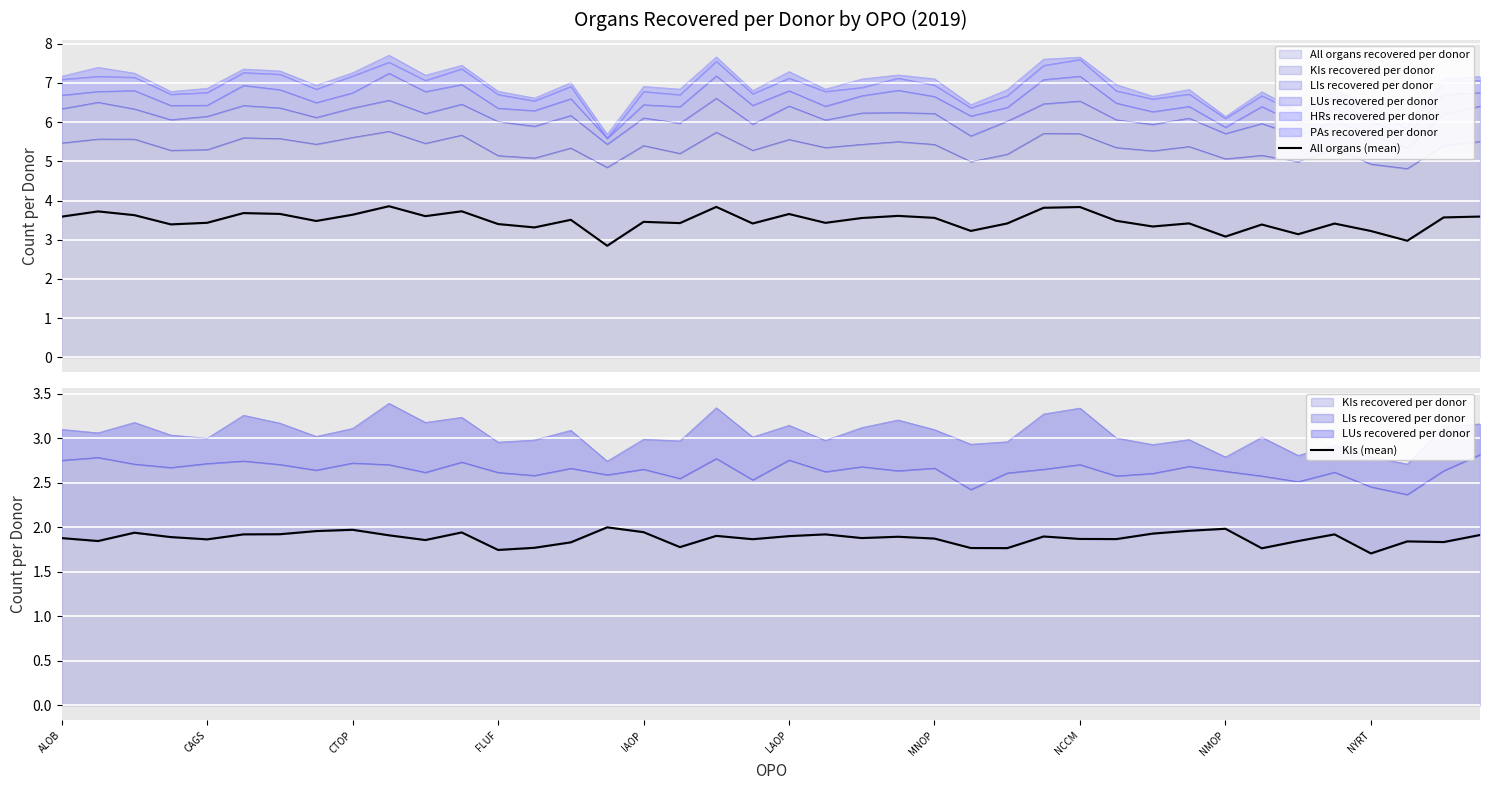

What is the minimum value for KIs (mean)?

1.7